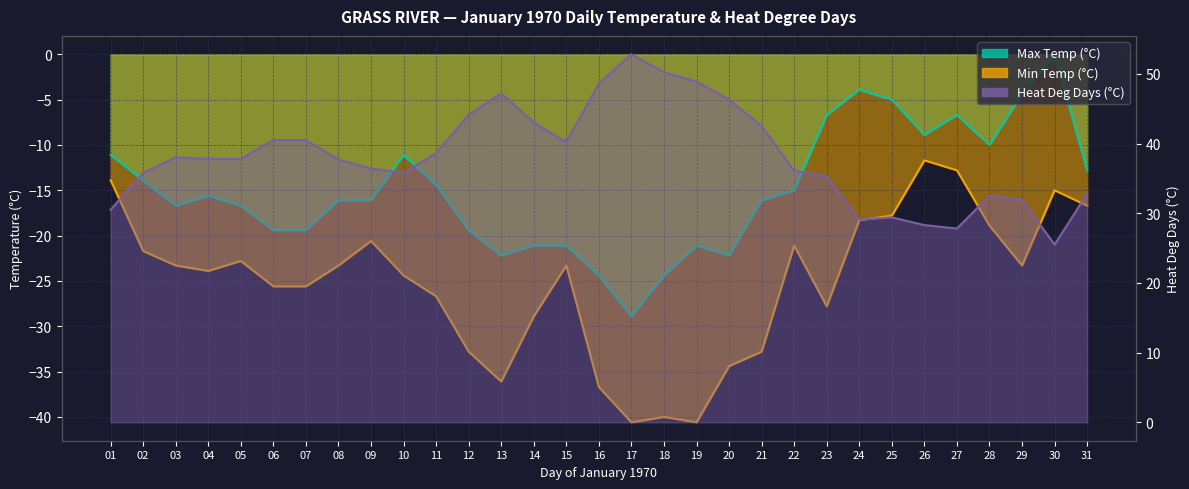

What is the value of the Min Temp (°C) point at the 3rd from the left?

-23.3